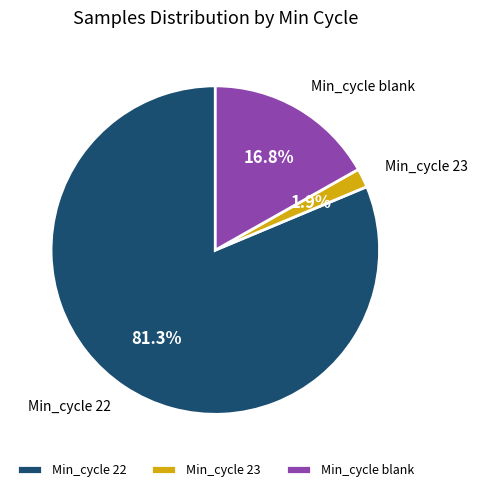

What percentage do Min_cycle blank and Min_cycle 22 together represent?

98.1%